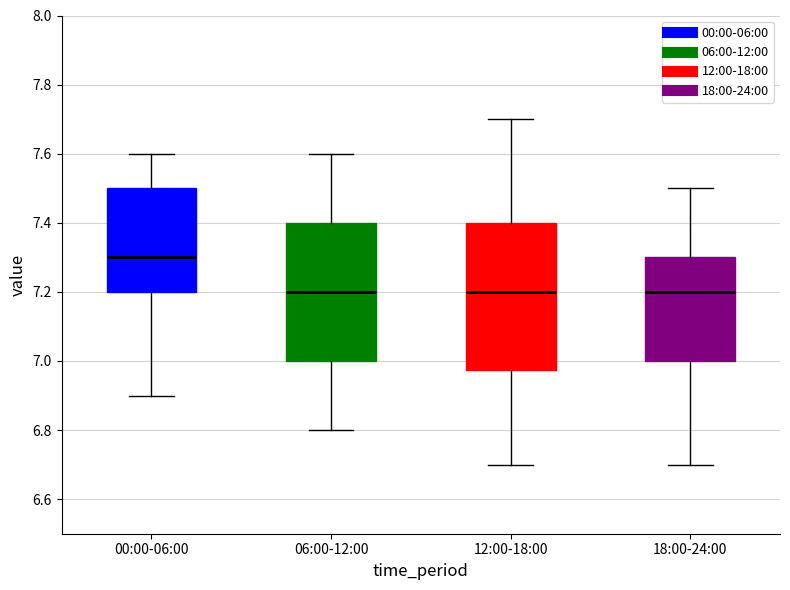

Where does the median line of the box for 12:00-18:00 sit on the y-axis? The values are not printed on the chart, so give them approximately, as read against the axis.

7.20